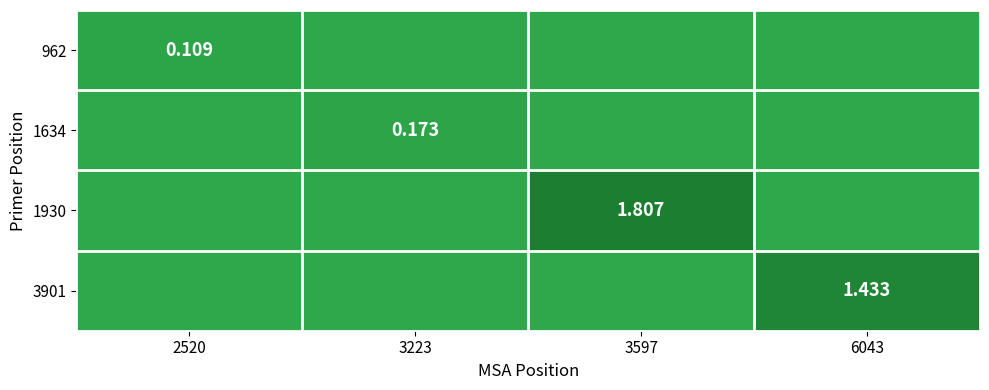

What is the total value across all series at 6043?

1.4